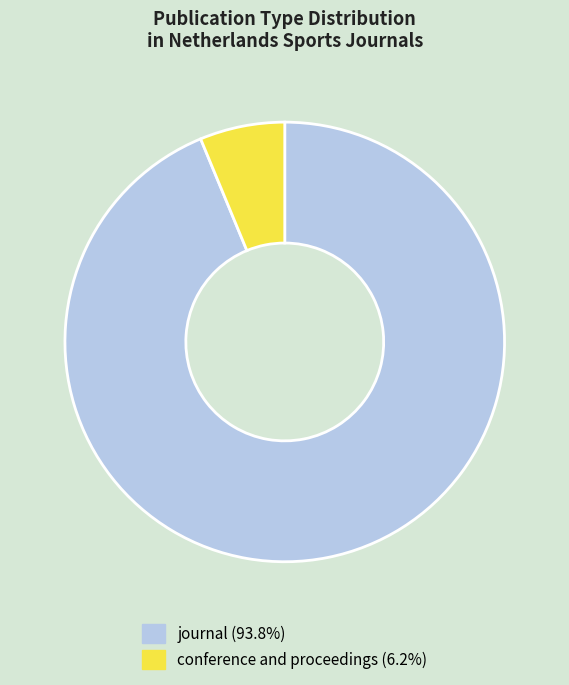

Does journal account for over 50% of the chart?

Yes